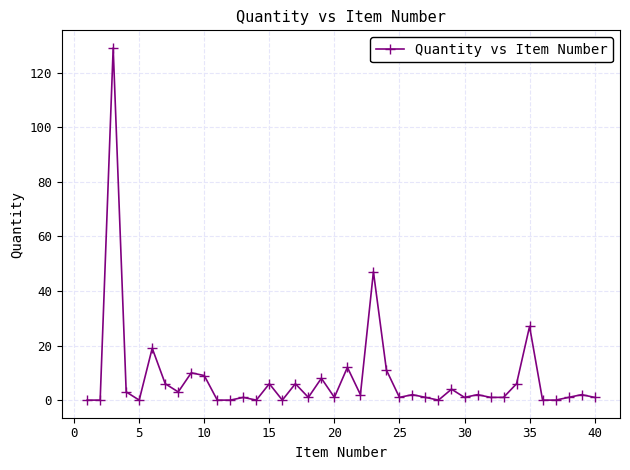

What is the difference between the second highest and second lowest values?

47